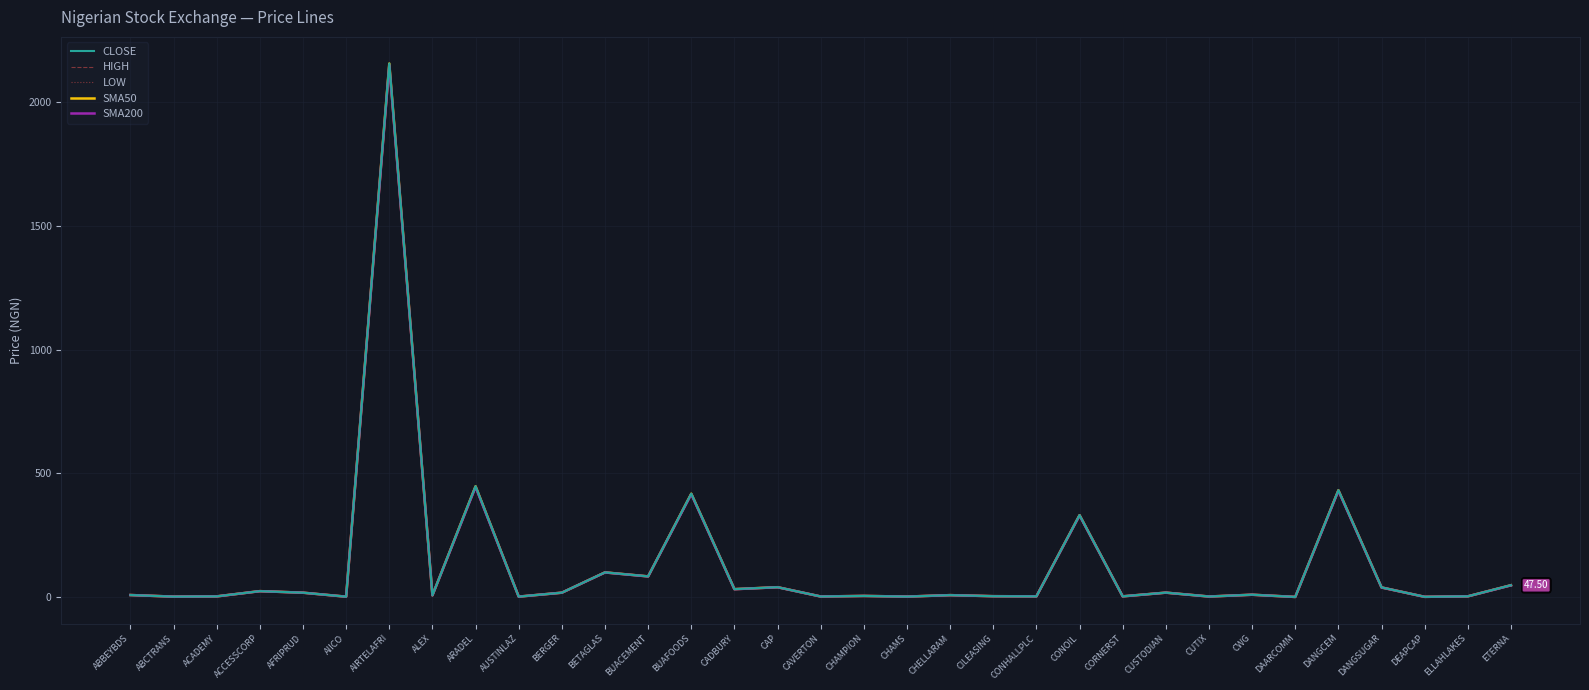

In CLOSE, how many points are higher than both neighbors (excluding endpoints)?

12